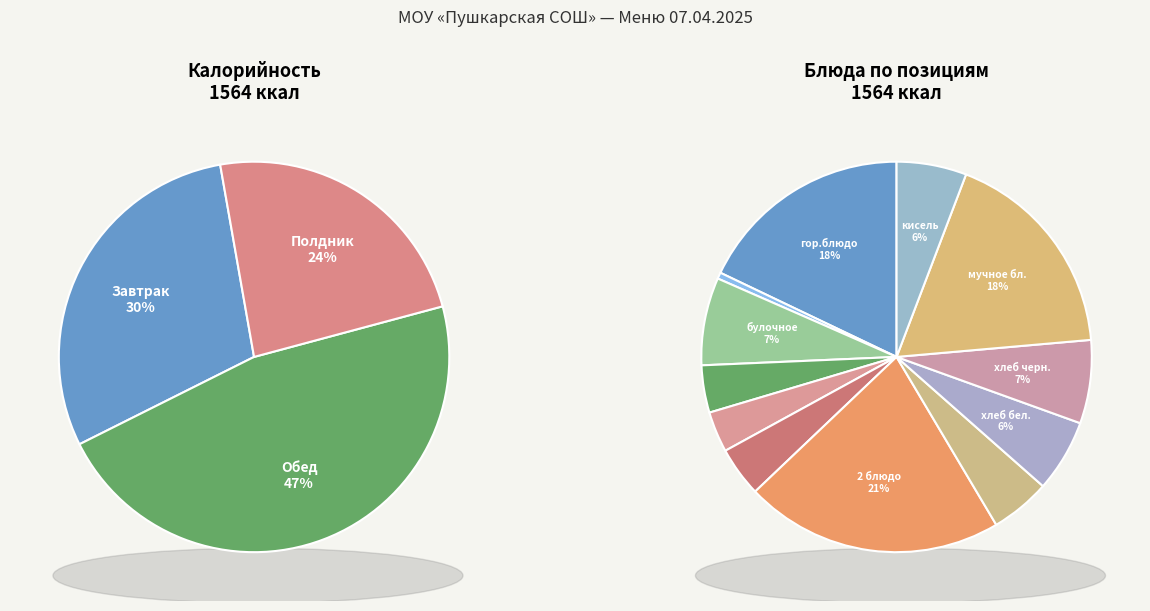

To the nearest percent, what percentage of the pie is Помидор свежий?

1%